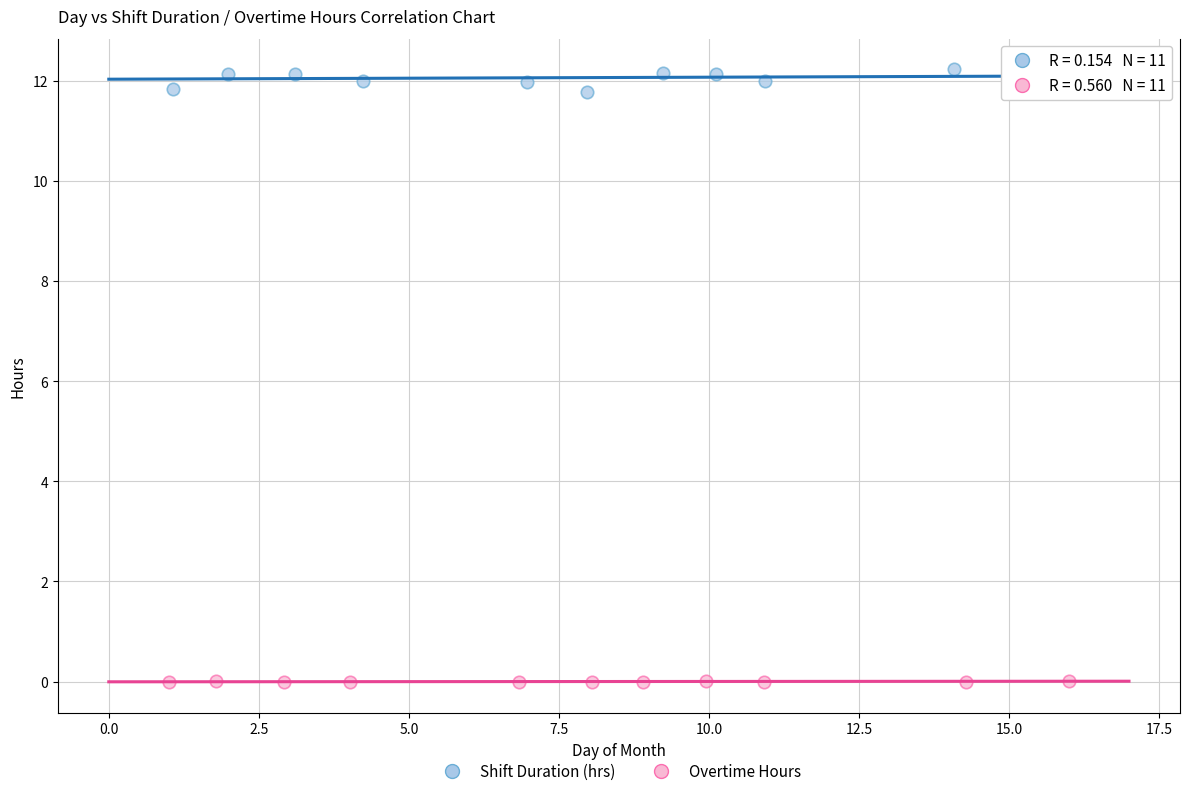

Which series contains the highest Y value?

Shift Duration (hrs)